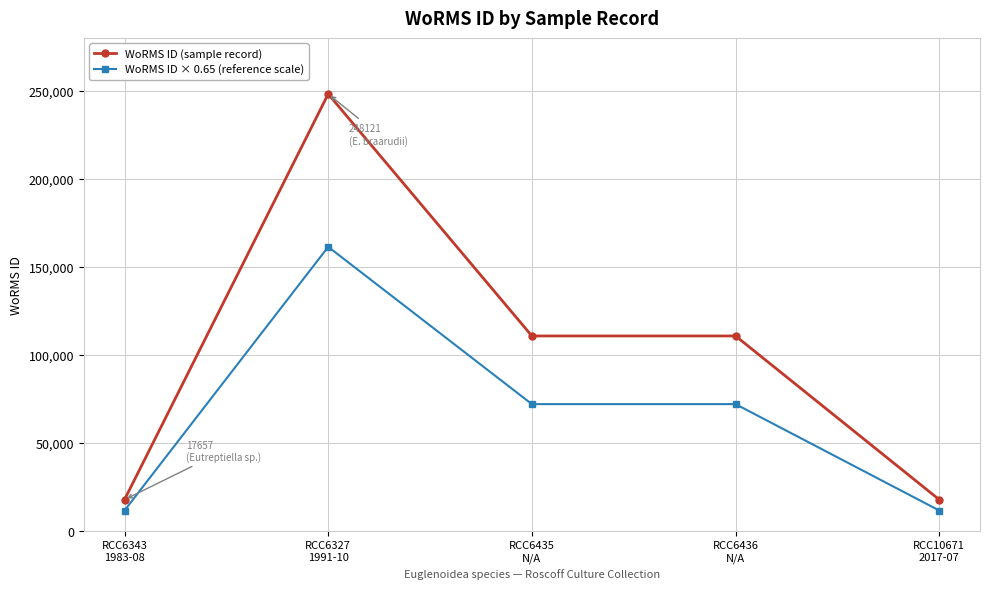

The value of WoRMS ID (sample record) at RCC6435
N/A is 52763. True or false?

False